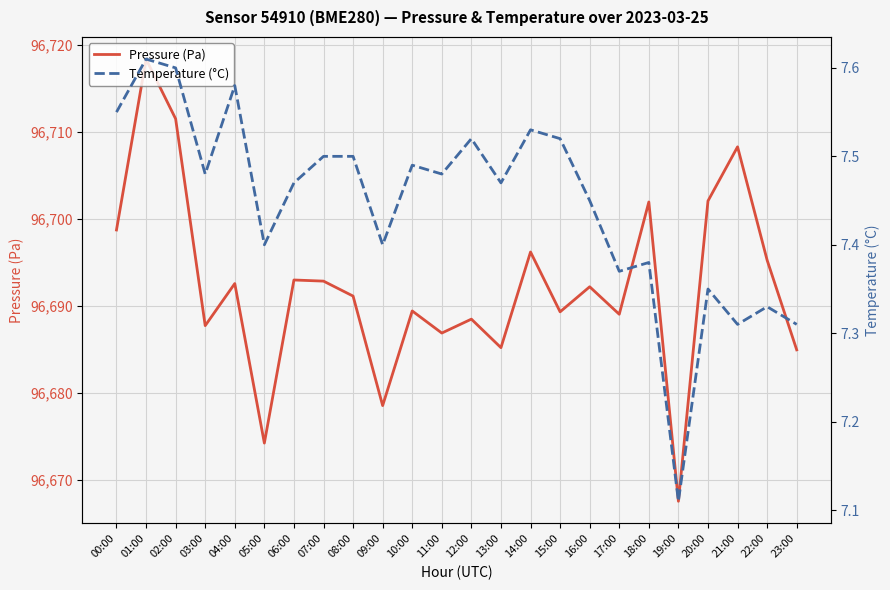

What is the sum of the Pressure (Pa) values at 16:00 and 05:00?

193366.4